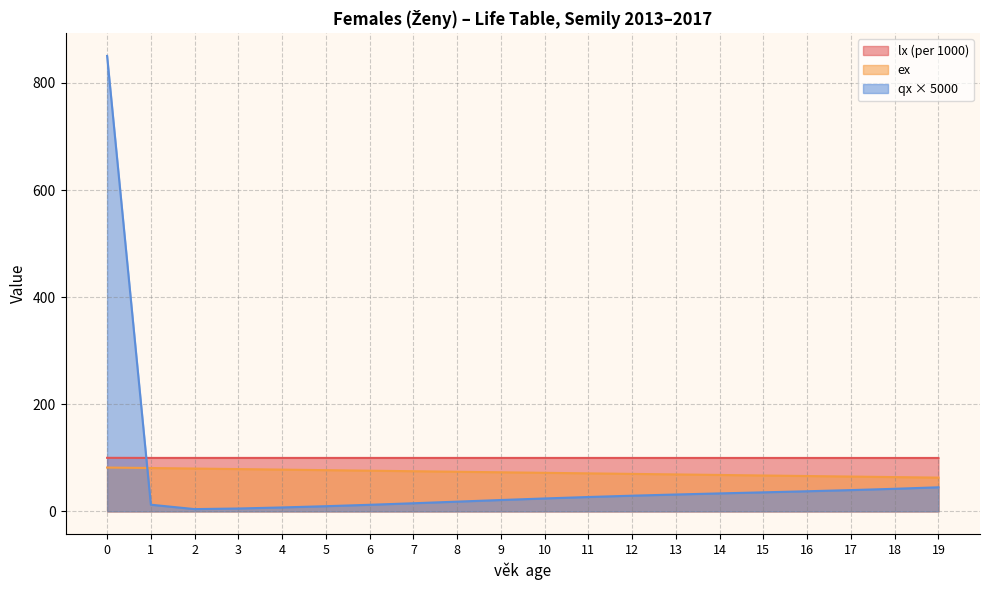

Which label corresponds to the smallest value in the chart?

19